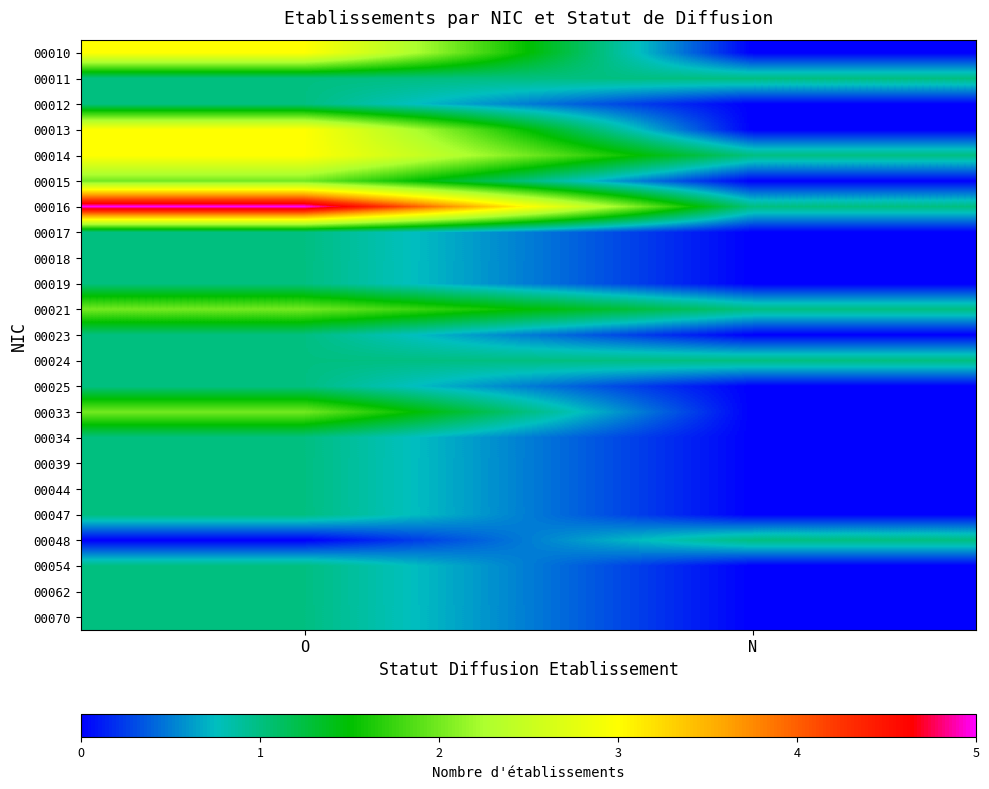

At how many categories does at least one series exceed 2?

1